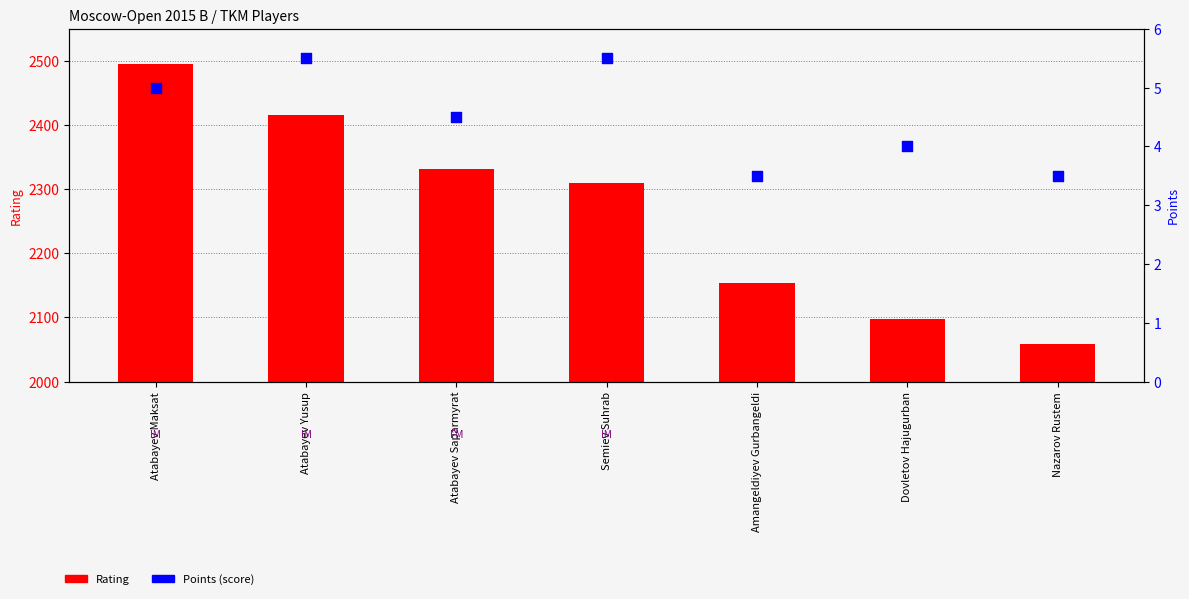

At which category is the sum across all series the highest?

Atabayev Maksat